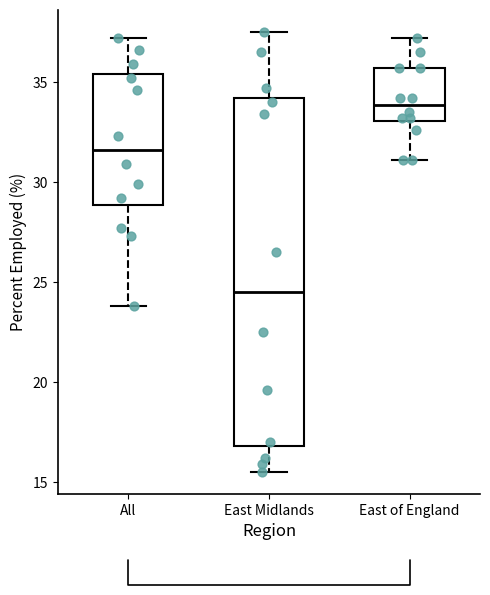

Reading left to right, transcribe this box plot: for each box, give where its median line is, the range the box spans, and where its two whiskers end, as read against the y-axis. The values are not printed on the chart, so give them approximately, as read against the axis.

All: median 31.5, box 29.0 to 35.5, whiskers 24.0 to 37.0
East Midlands: median 24.5, box 17.0 to 34.0, whiskers 15.5 to 37.5
East of England: median 34.0, box 33.0 to 35.5, whiskers 31.0 to 37.0